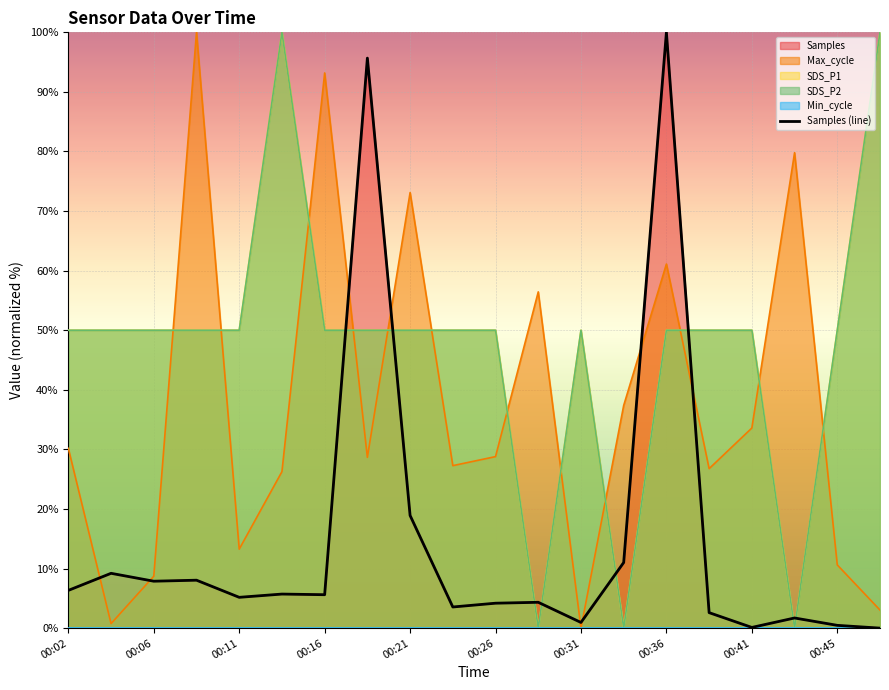

Where is the data nearest to the value 50?

00:21